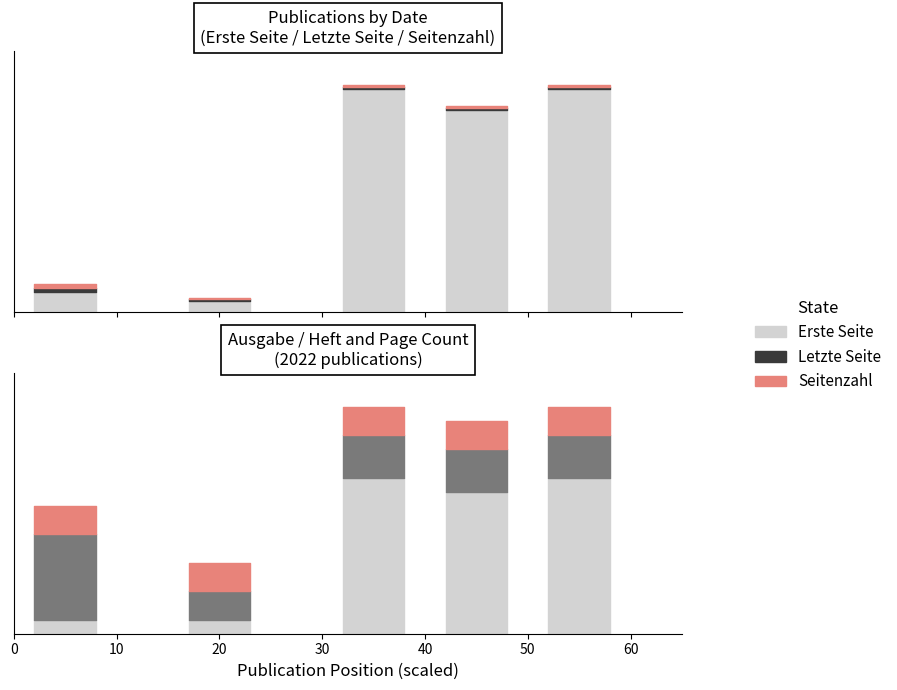

What is the approximate value of Erste Seite at 11.07.2022 (3261), to the nearest 10?

290